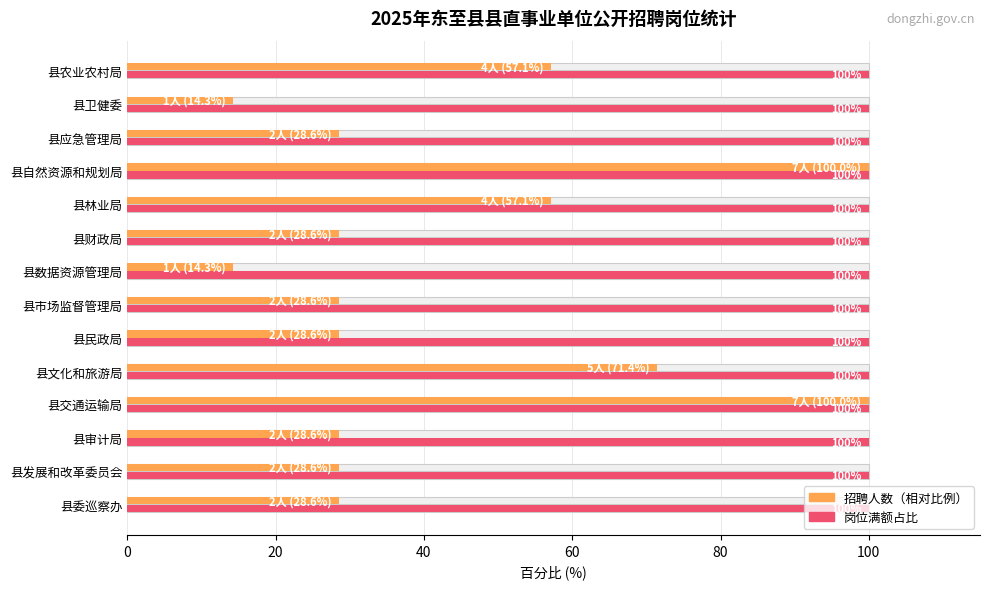

What is the greatest value displayed?

100.0